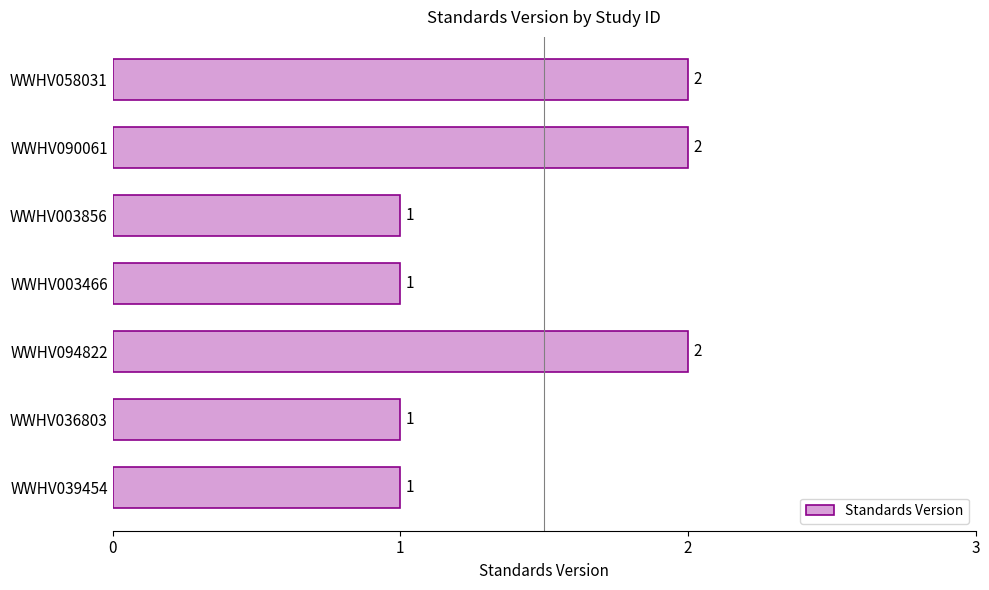

What is the difference between the maximum and minimum values?

1